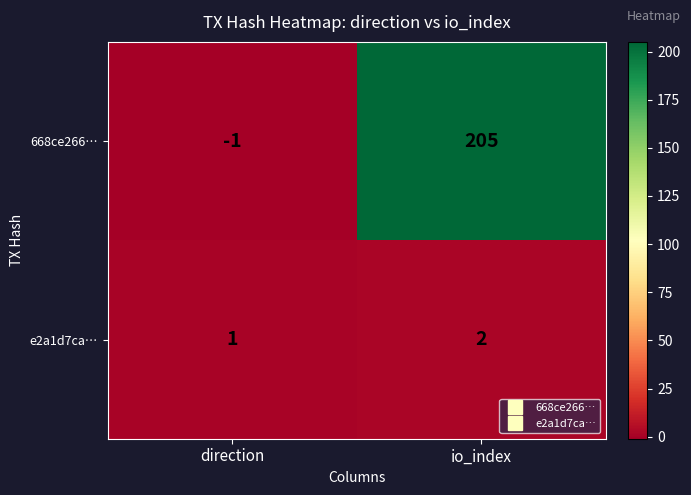

How many series are shown in this chart?

2